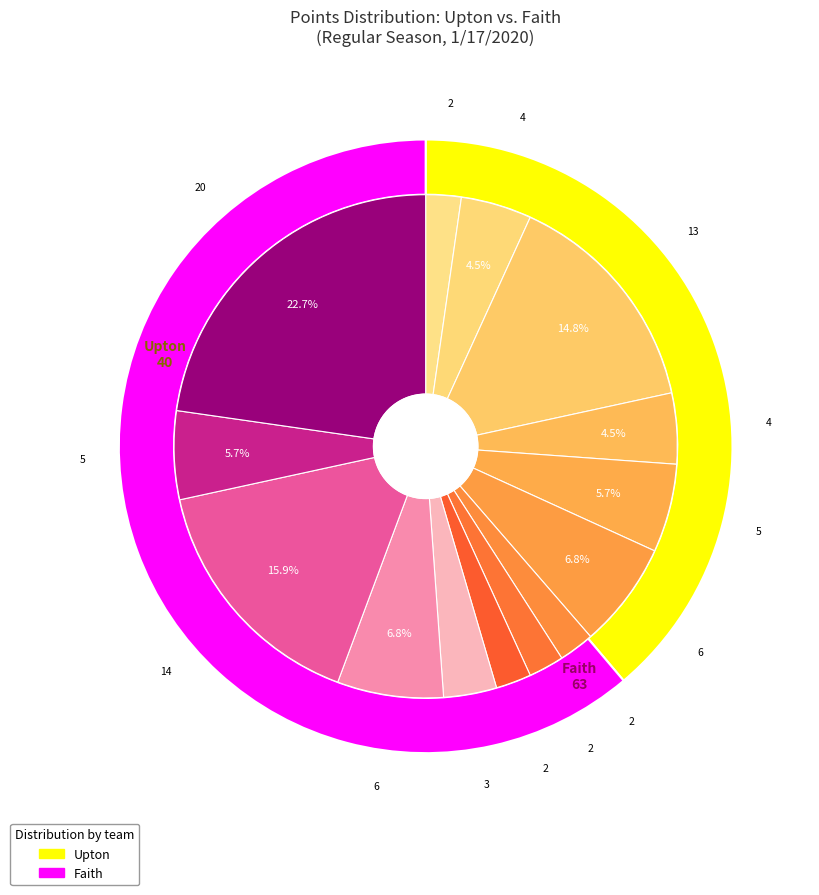

How many slices are in this pie chart?

15